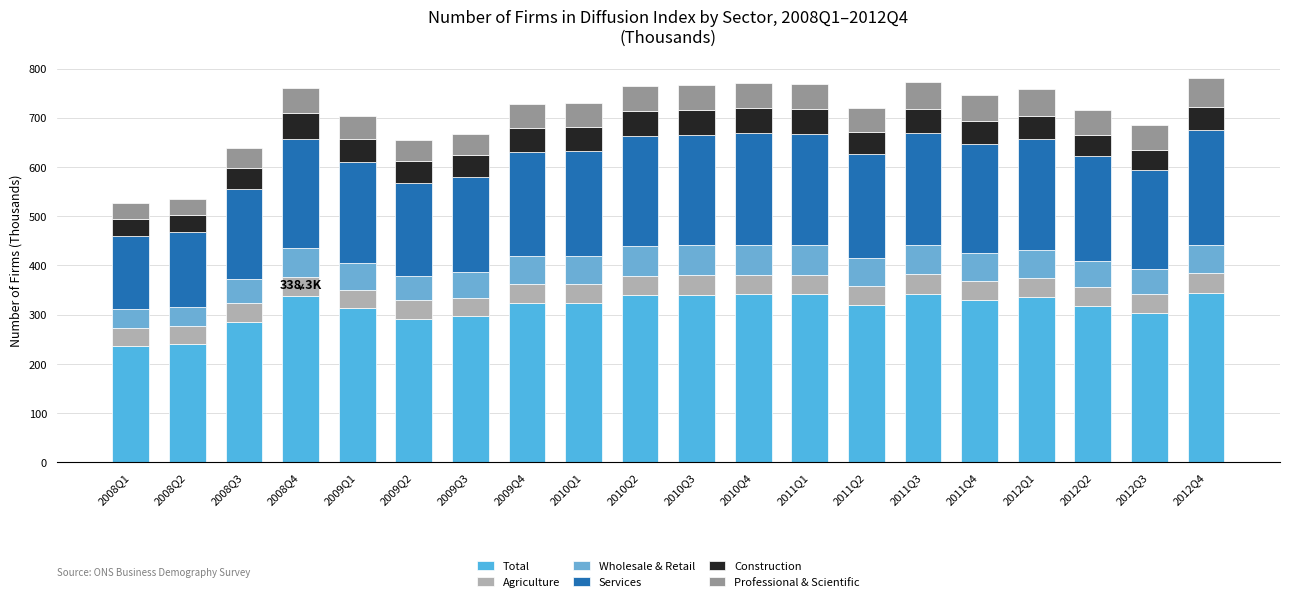

What is the average value of the Total series?

315.3